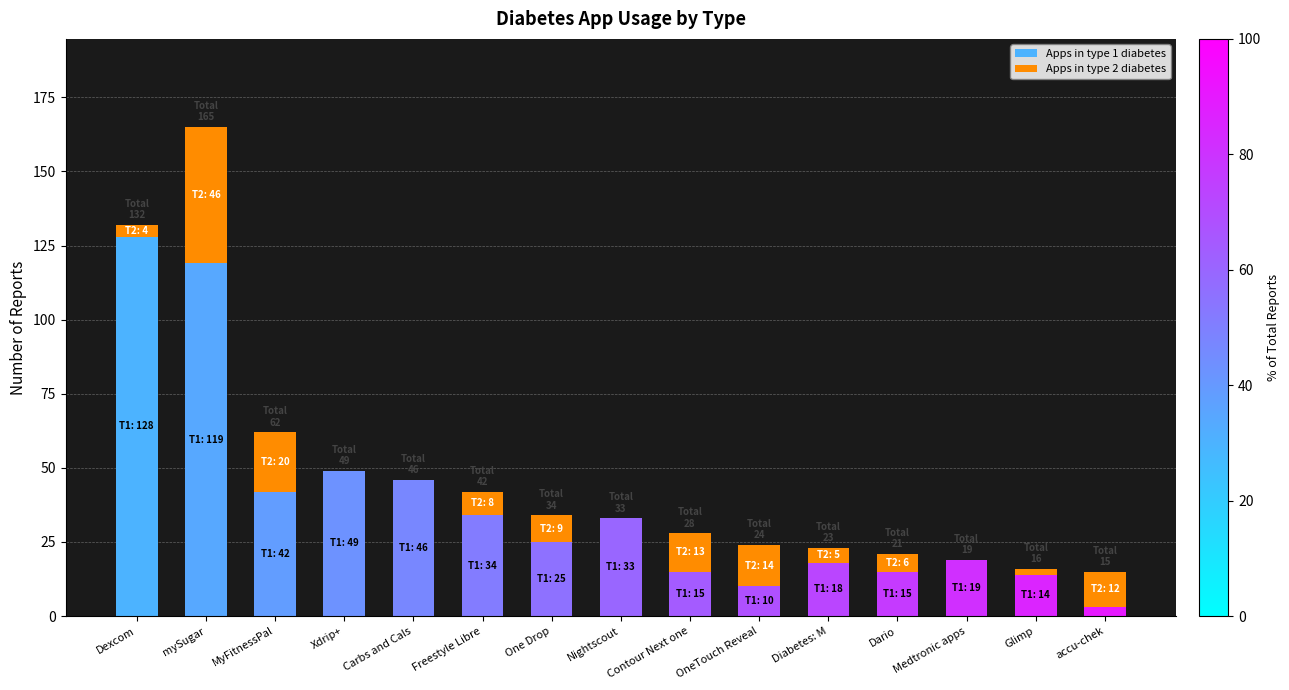

True or false: Apps in type 1 diabetes has a value of 13 at Medtronic apps.

False